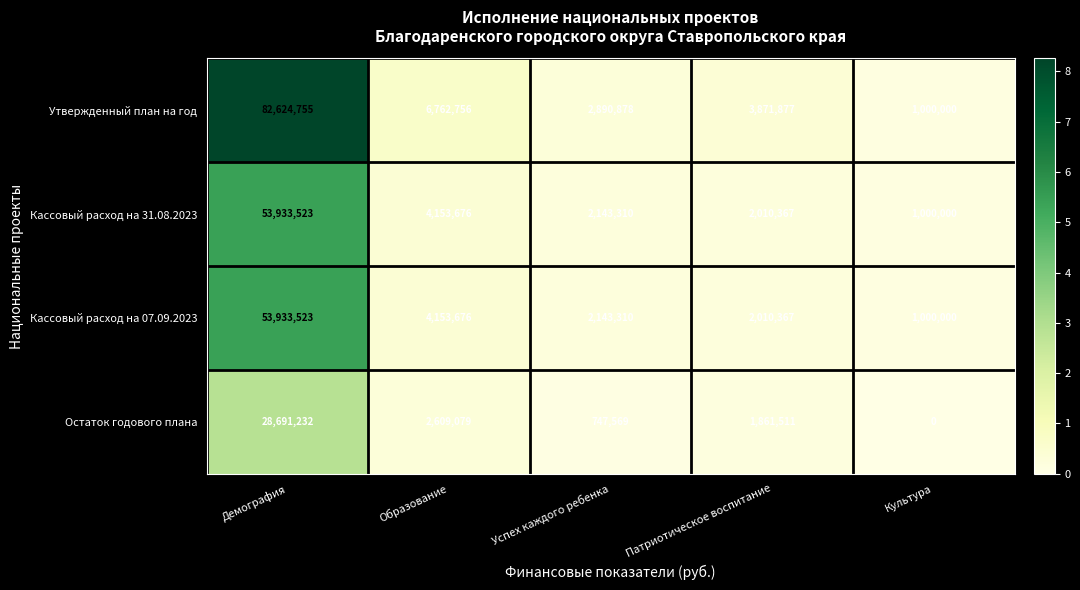

Count the number of categories in the chart.

5